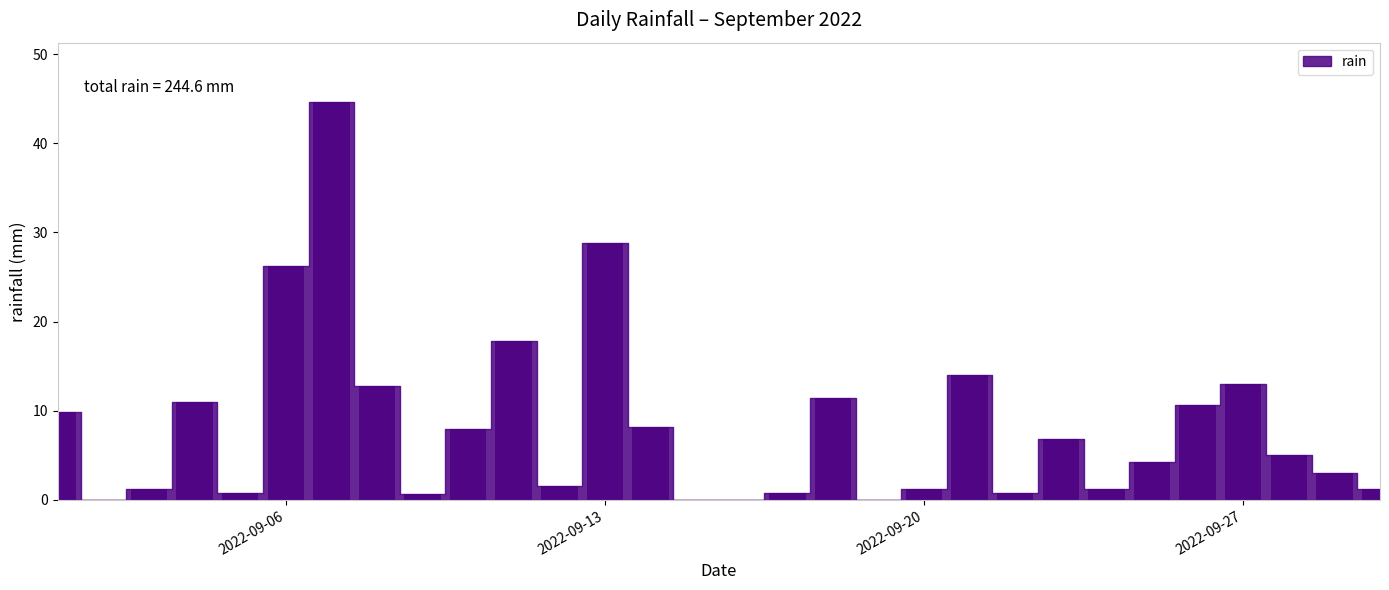

How many data points does each series have?

30